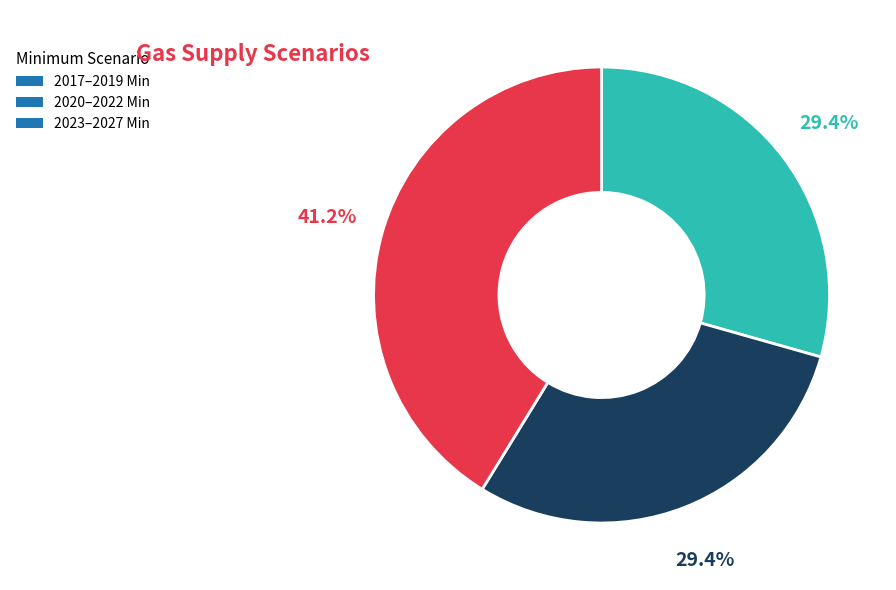

What percentage do 2017–2019 Min and 2020–2022 Min together represent?

58.8%